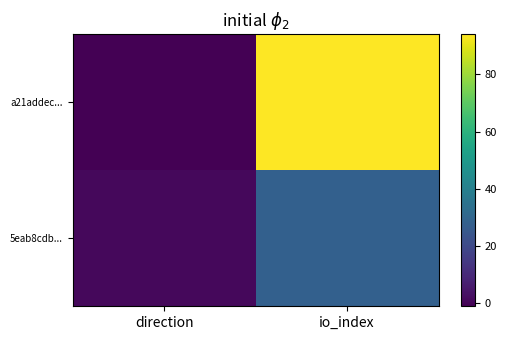

At how many categories does at least one series exceed 32?

1